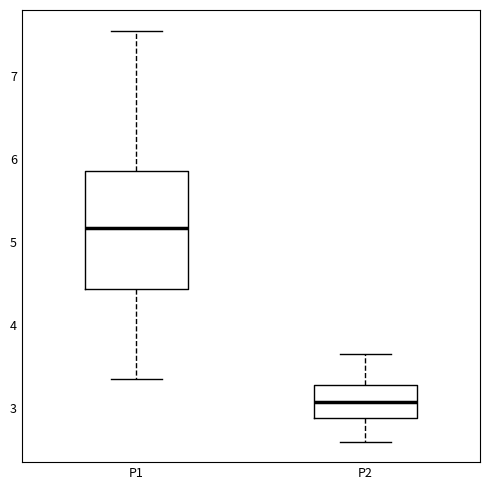

Where is the lower edge of the box for P2 on the y-axis? The values are not printed on the chart, so give them approximately, as read against the axis.

2.9